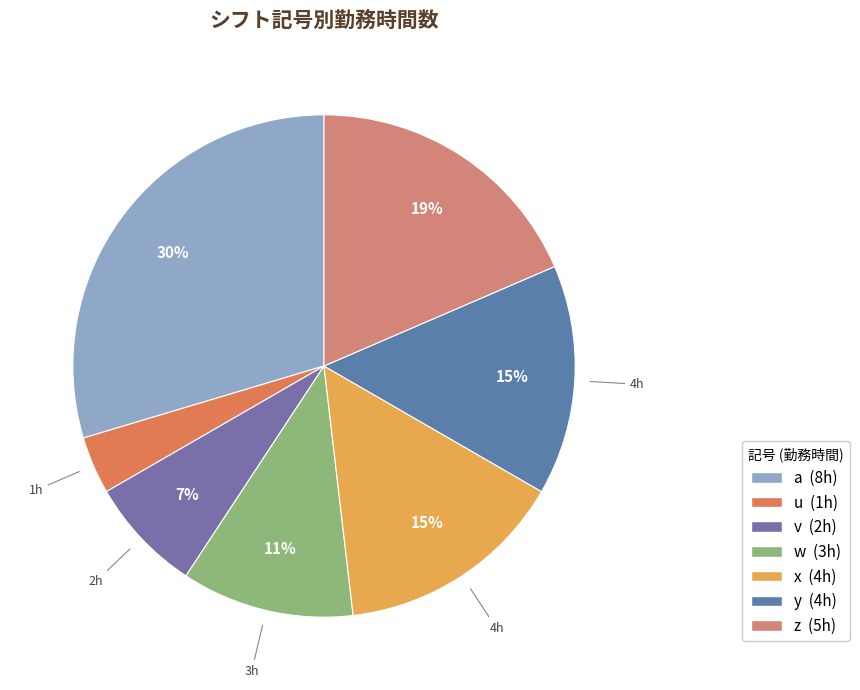

Is the sum of z and v greater than half?

No